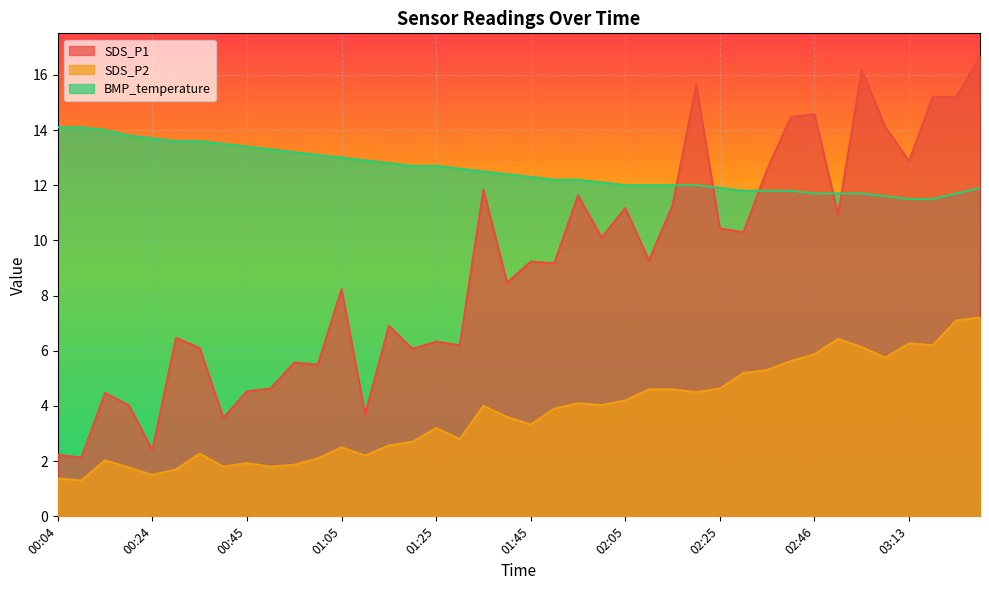

Reading right to left, list all the values displayed in this chart.

SDS_P1: 16.7	15.2	15.2	12.9	14.1	16.2	10.9	14.6	14.5	12.6	10.3	10.4	15.6	11.3	9.3	11.2	10.1	11.6	9.2	9.2	8.5	11.8	6.2	6.3	6.1	6.9	3.7	8.2	5.5	5.6	4.6	4.5	3.6	6.1	6.5	2.4	4.0	4.5	2.1	2.2
SDS_P2: 7.2	7.1	6.2	6.3	5.8	6.1	6.4	5.9	5.6	5.3	5.2	4.6	4.5	4.6	4.6	4.2	4.0	4.1	3.9	3.3	3.6	4.0	2.8	3.2	2.7	2.6	2.2	2.5	2.1	1.9	1.8	1.9	1.8	2.3	1.7	1.5	1.8	2.0	1.3	1.4
BMP_temperature: 11.9	11.7	11.5	11.5	11.6	11.7	11.7	11.7	11.8	11.8	11.8	11.9	12.0	12.0	12.0	12.0	12.1	12.2	12.2	12.3	12.4	12.5	12.6	12.7	12.7	12.8	12.9	13.0	13.1	13.2	13.3	13.4	13.5	13.6	13.6	13.7	13.8	14.0	14.1	14.1